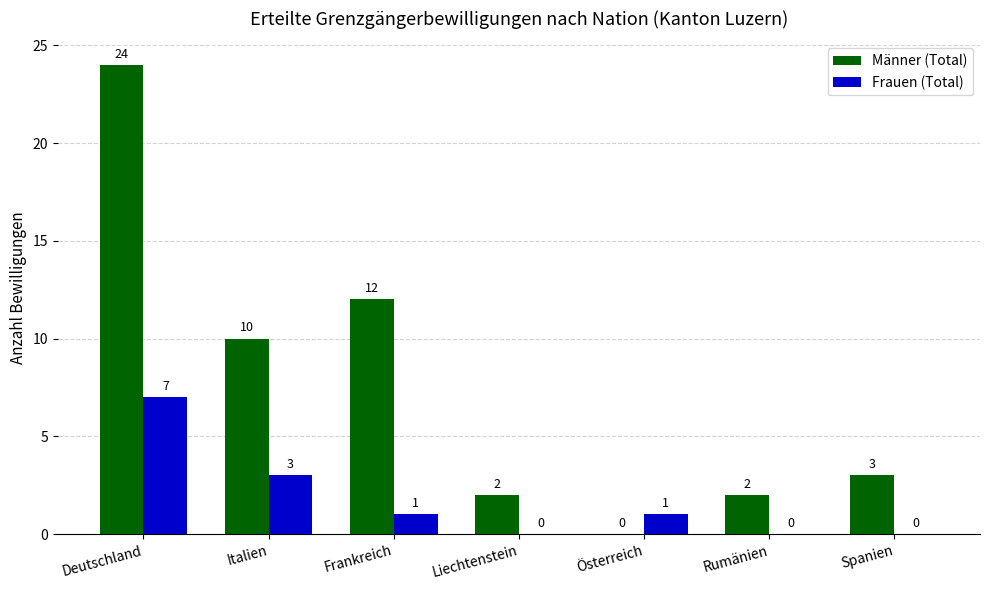

How many positive values does the Frauen (Total) series have?

4